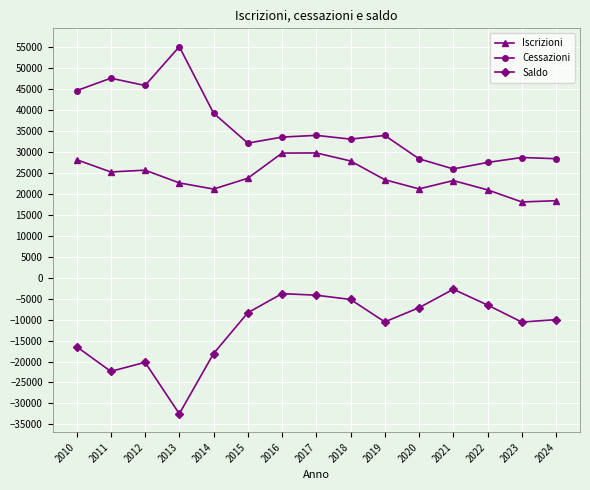

At which label does Saldo reach its peak?

2021